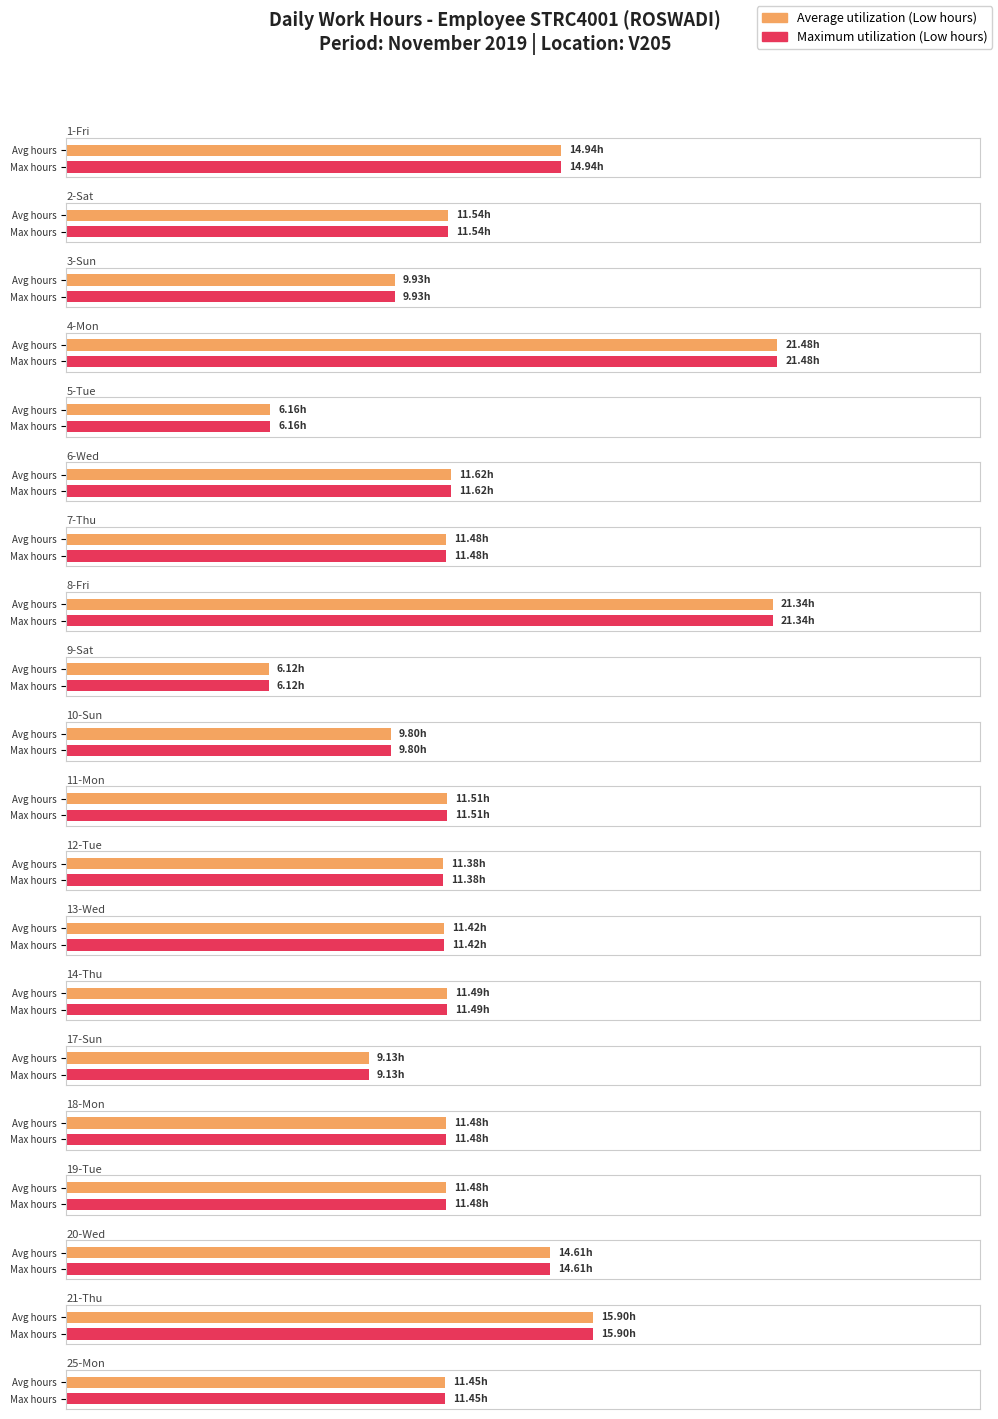

The Max utilization series shows 9.9 at 3-Sun. True or false?

True